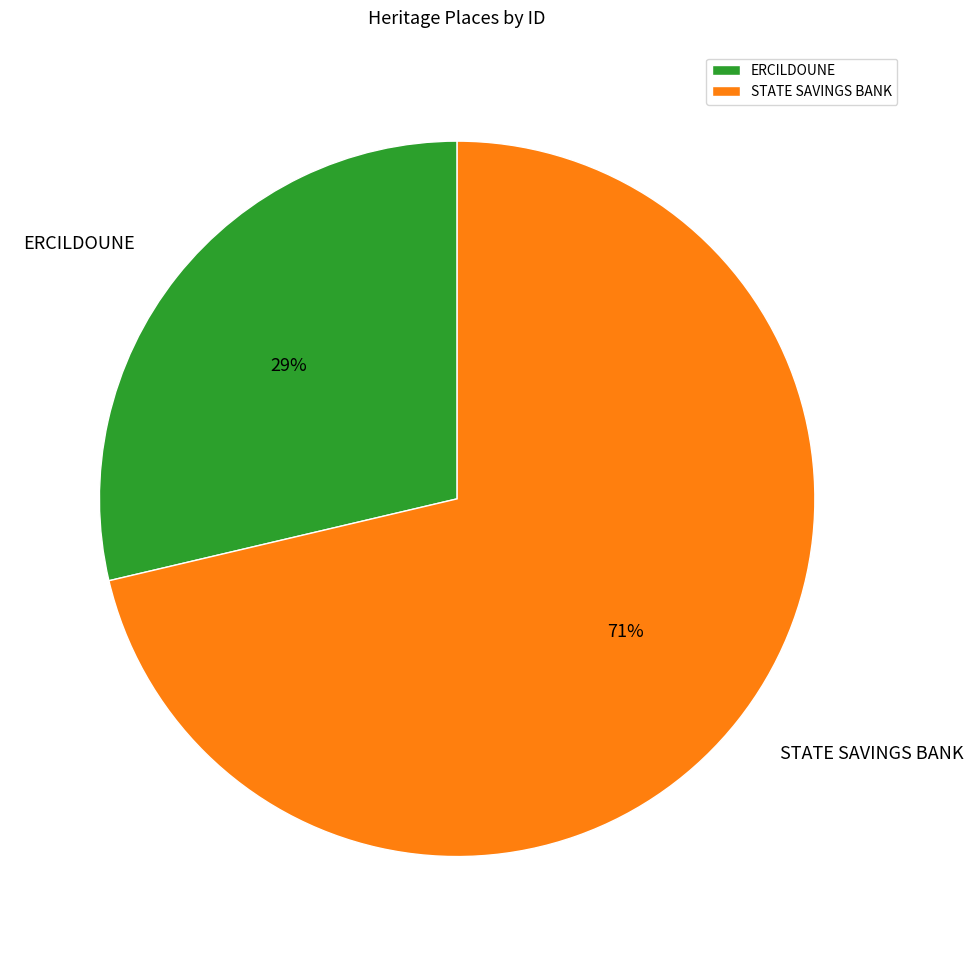

Is STATE SAVINGS BANK the majority of the pie?

Yes